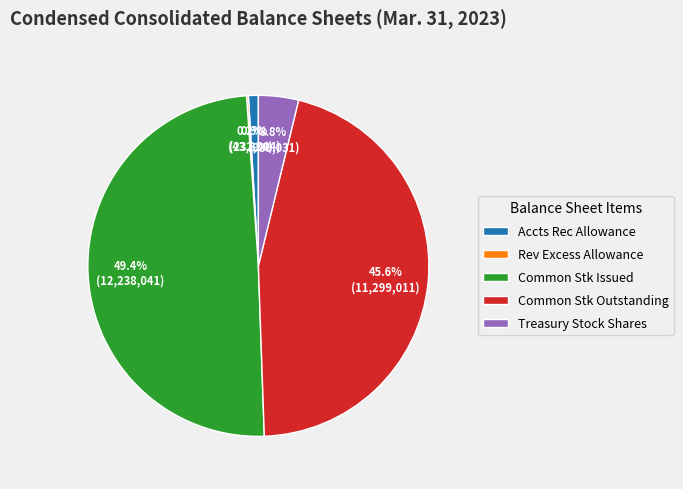

Is the sum of Treasury Stock Shares and Common Stk Outstanding greater than half?

No